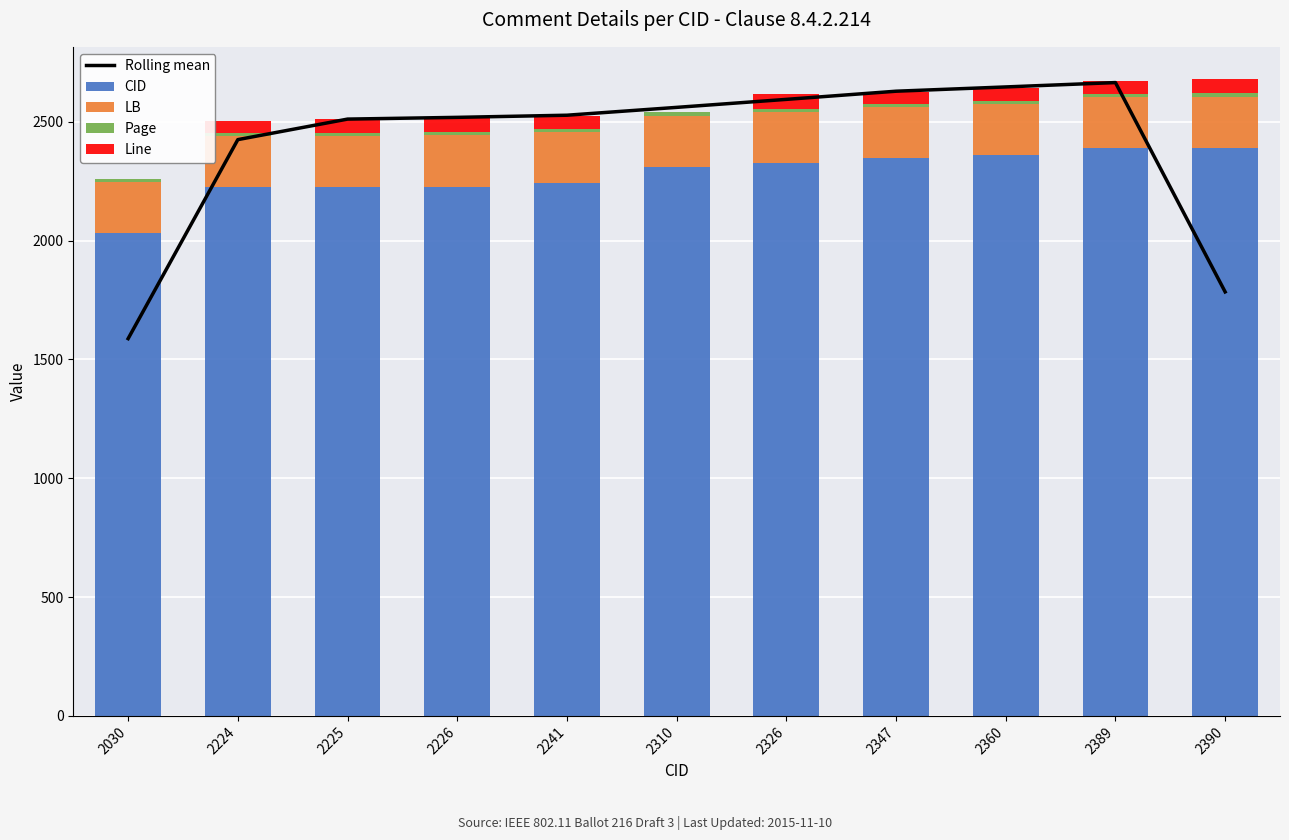

The Line series shows 30.4 at 2360. True or false?

False